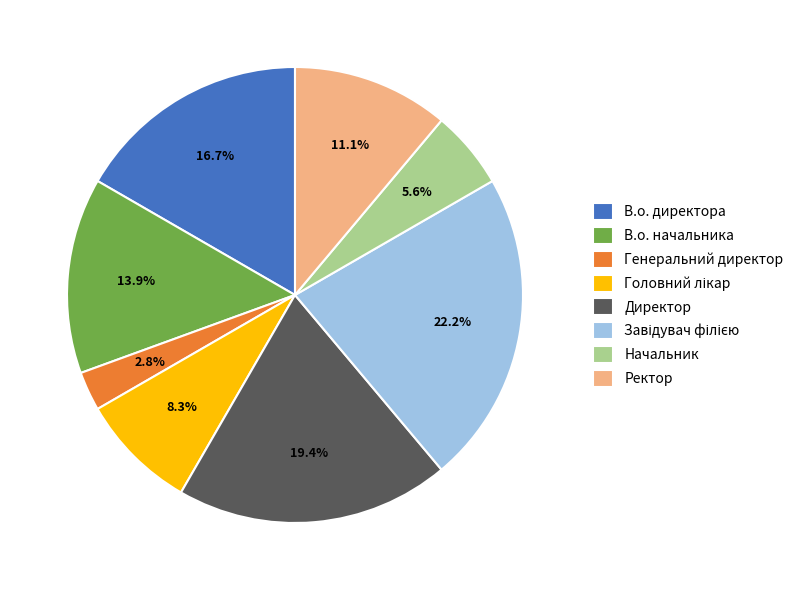

Is В.о. начальника the majority of the pie?

No